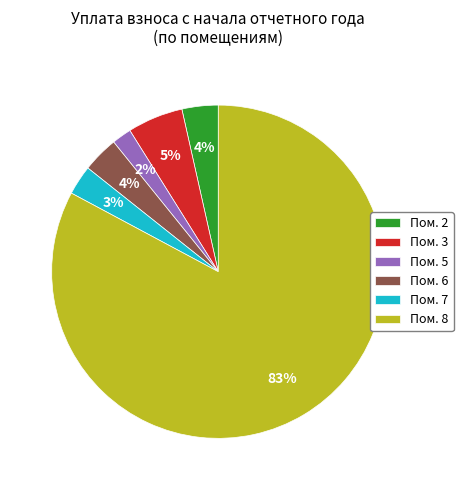

To the nearest percent, what percentage of the pie is Пом. 5?

2%